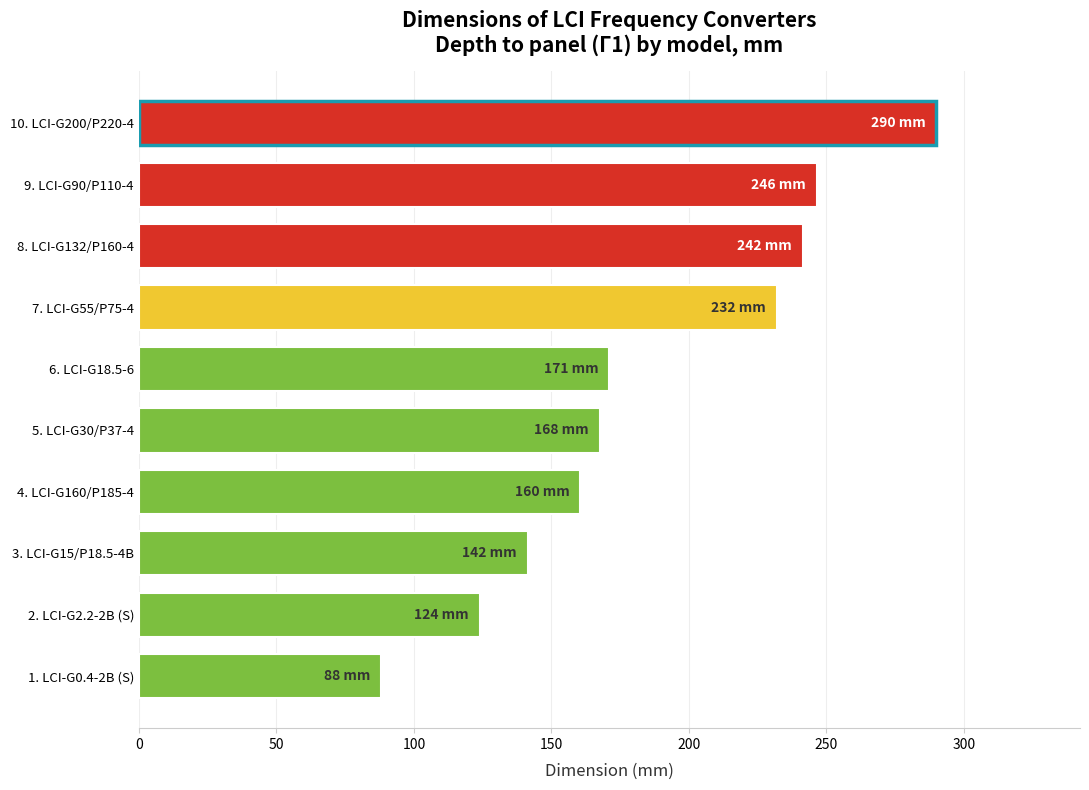

Reading bottom to top, list all the values displayed in this chart.

88.0	124.0	141.5	160.5	167.5	171.0	232.0	241.5	246.5	290.0